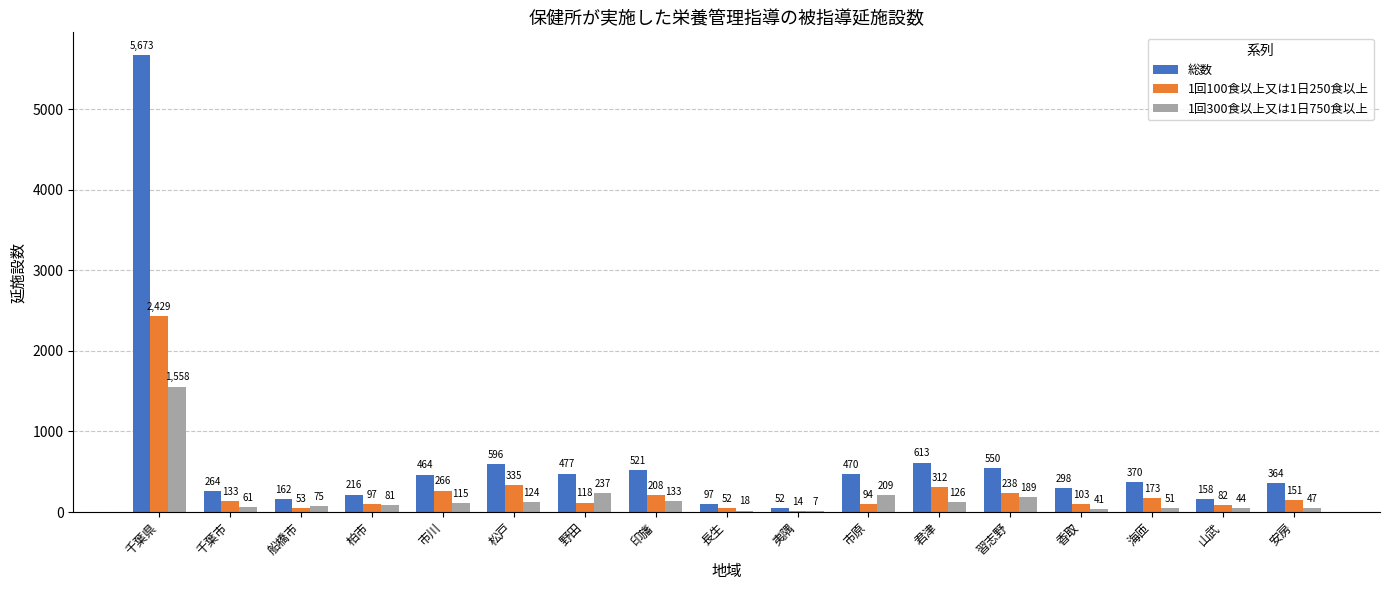

At which label does 総数 first exceed 370?

千葉県